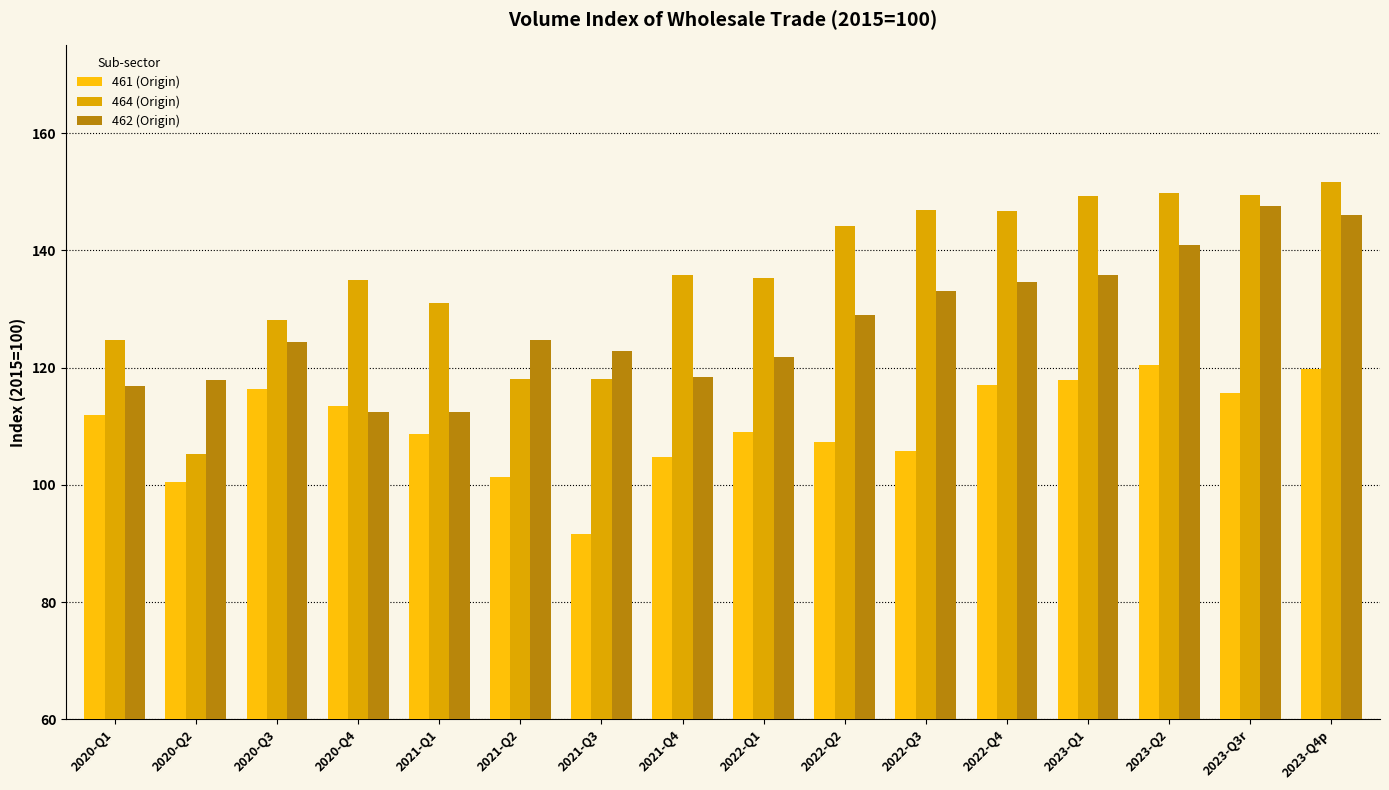

What is the difference between the highest and lowest values at 2022-Q2?

36.8